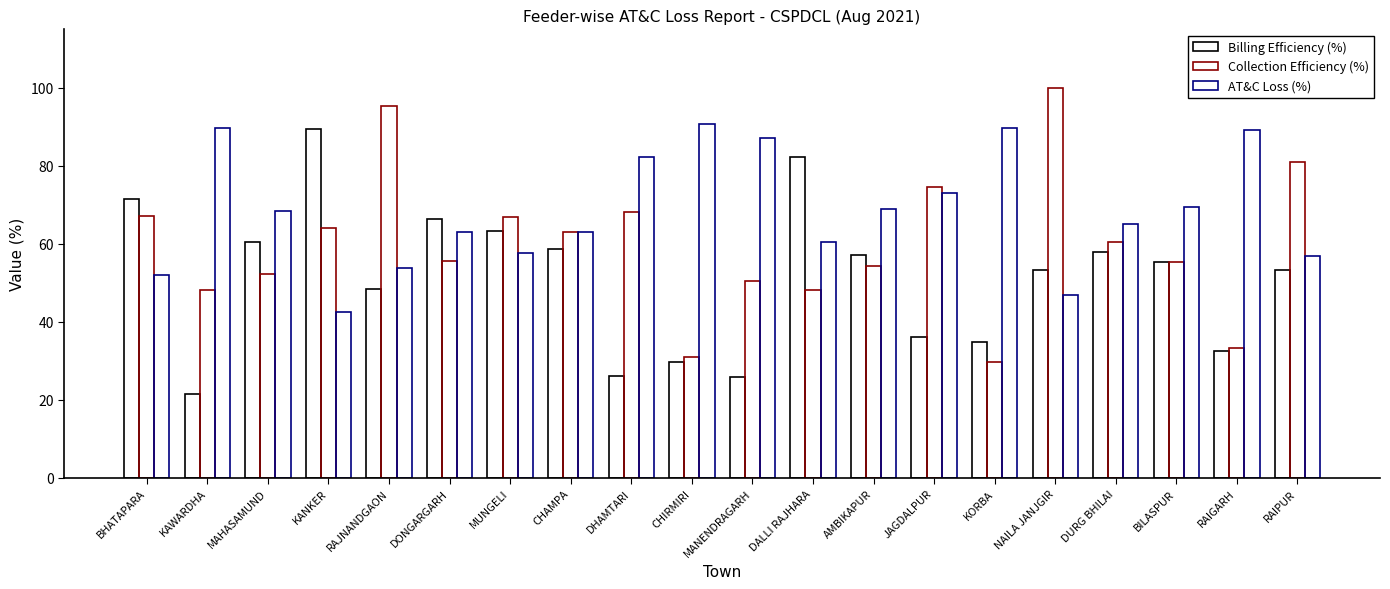

What is the smallest value displayed?

21.4